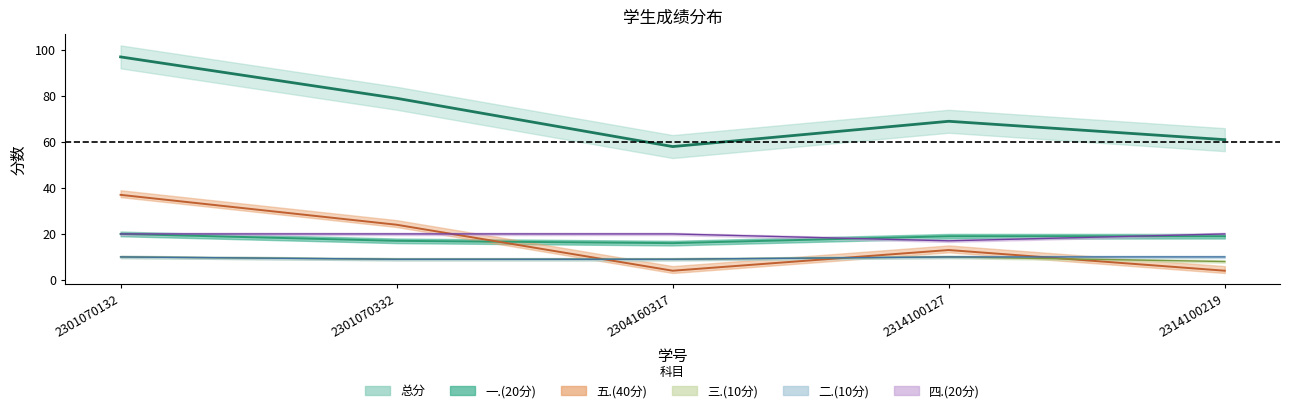

The 一.(20分) series shows 6 at 2314100127. True or false?

False